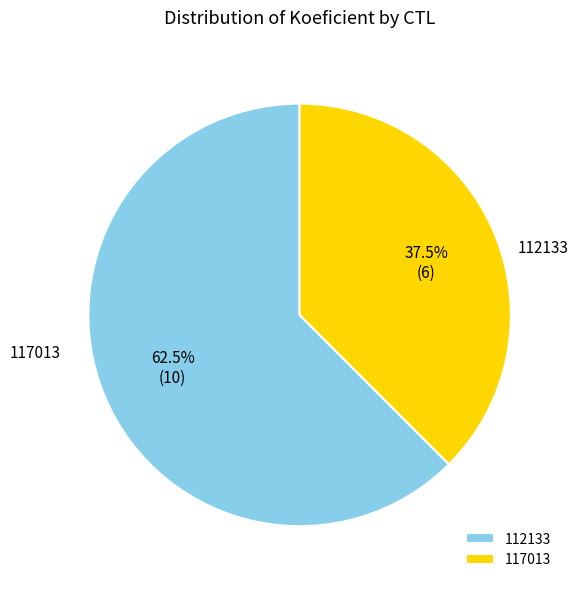

To the nearest percent, what is the difference between the largest and smallest slice percentages?

25%